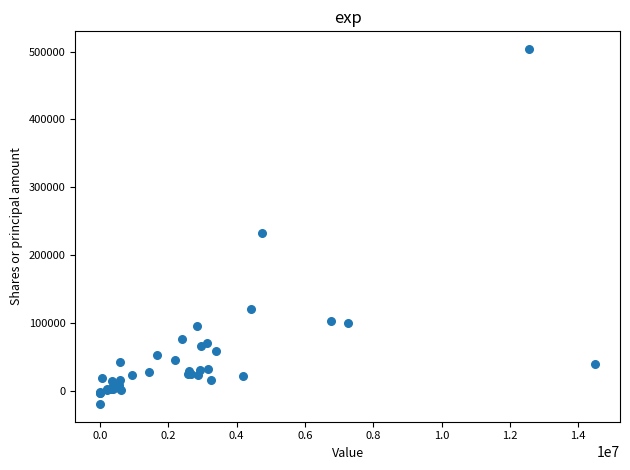

What Y value in the scatter plot is closest to 242321?

233373